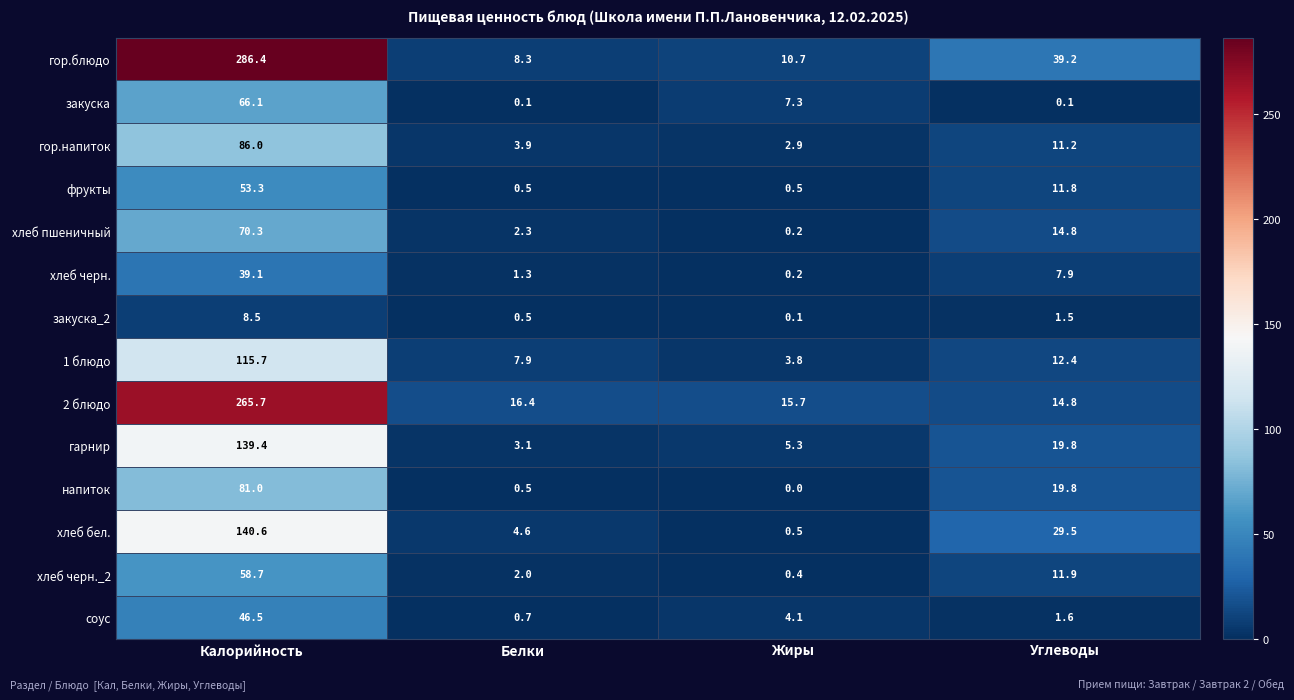

What is the sum of all напиток values?

101.3